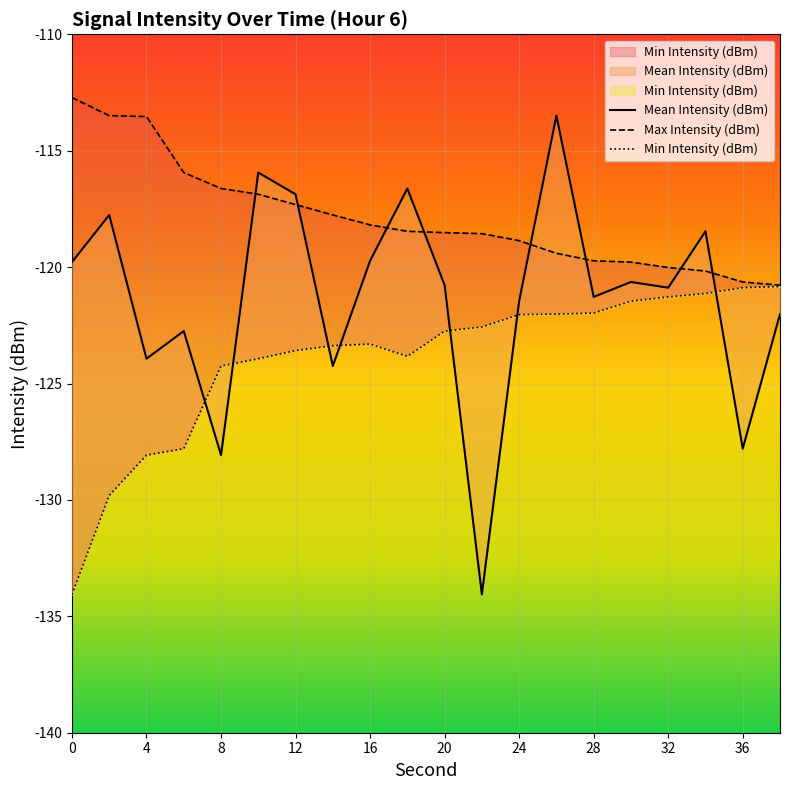

True or false: Mean Intensity (dBm) and Min Intensity (dBm) intersect in this chart.

True